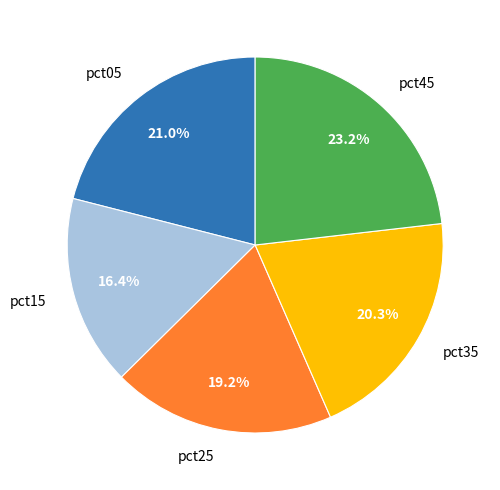

Is it true that pct05 is 1% of the pie?

False